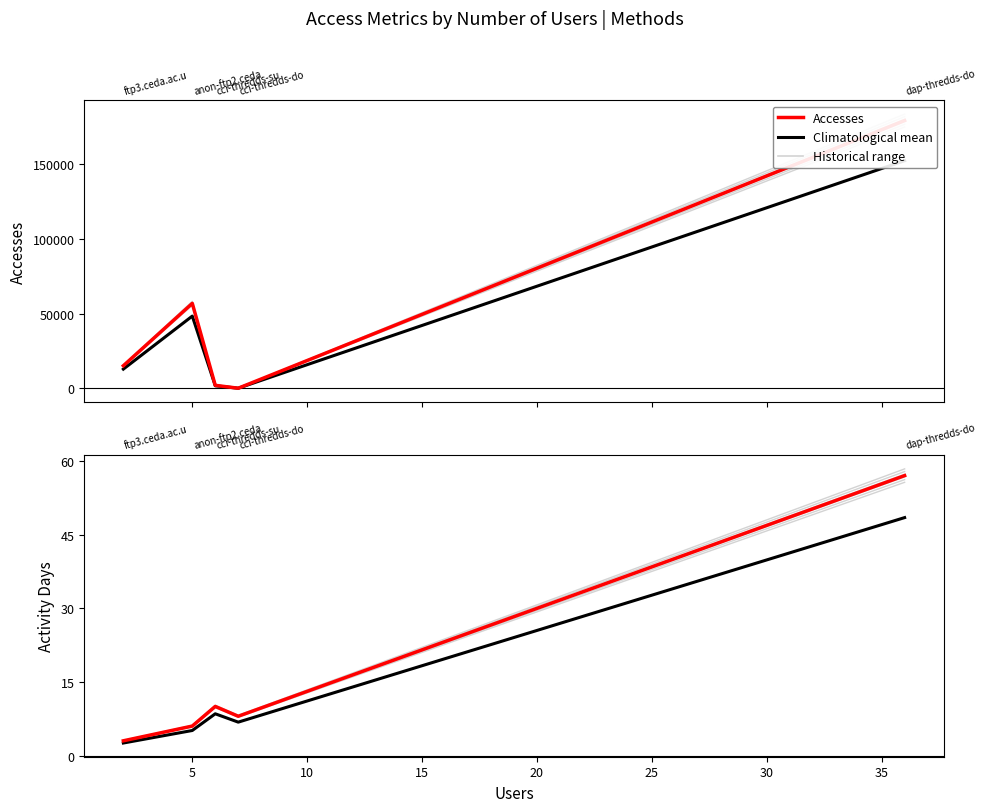

At which label is Accesses closest to 89560?

5